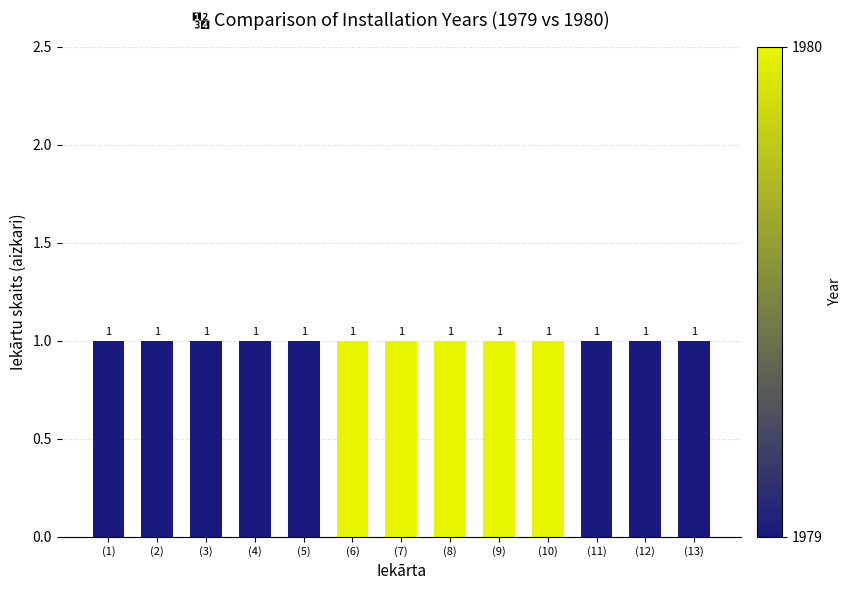

Reading right to left, transcribe the values for 1979.

(13)=1	(12)=1	(11)=1	(10)=0	(9)=0	(8)=0	(7)=0	(6)=0	(5)=1	(4)=1	(3)=1	(2)=1	(1)=1